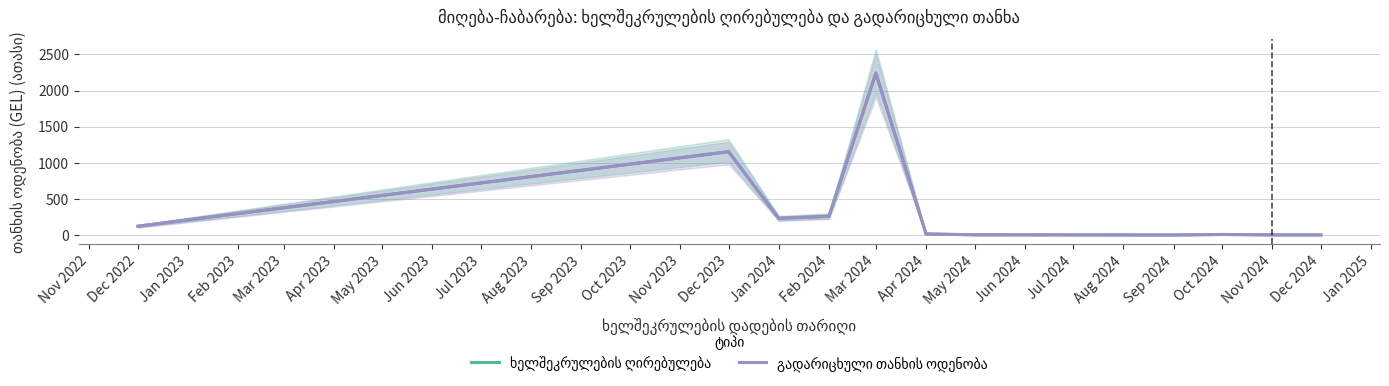

What is the smallest value displayed?

4.2